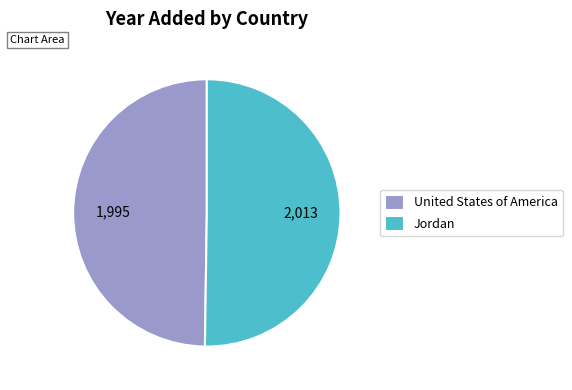

Do Jordan and United States of America together represent more than half of the pie?

Yes